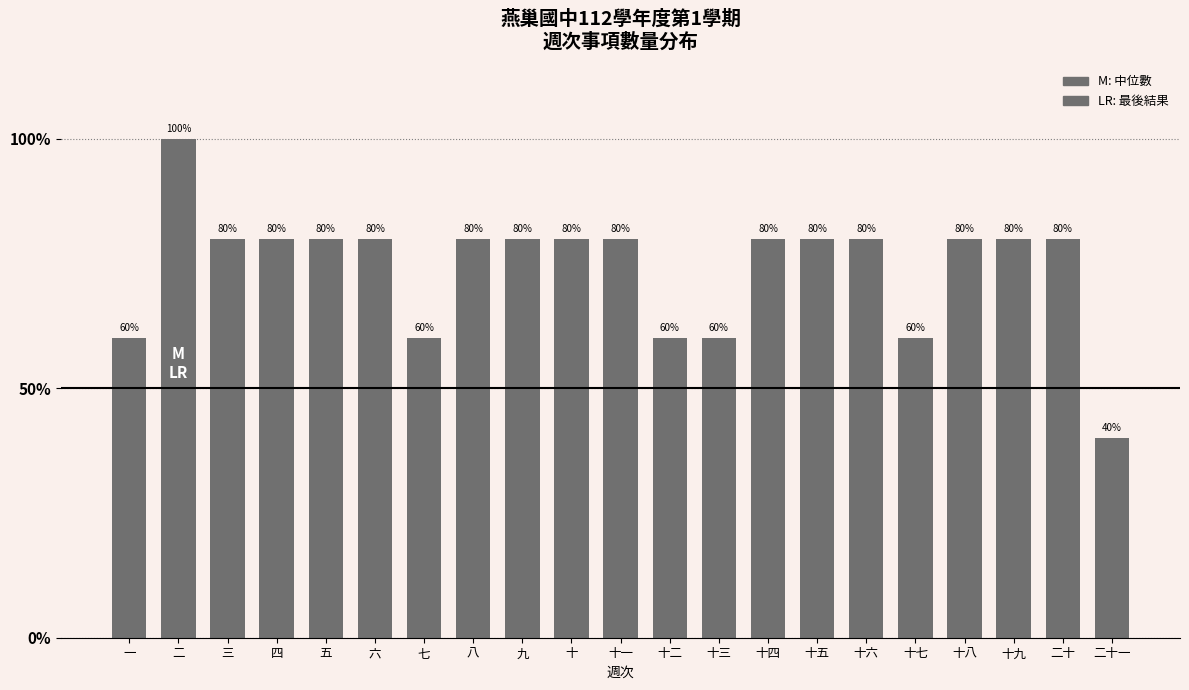

Read the value at 十八, to the nearest 10.

80